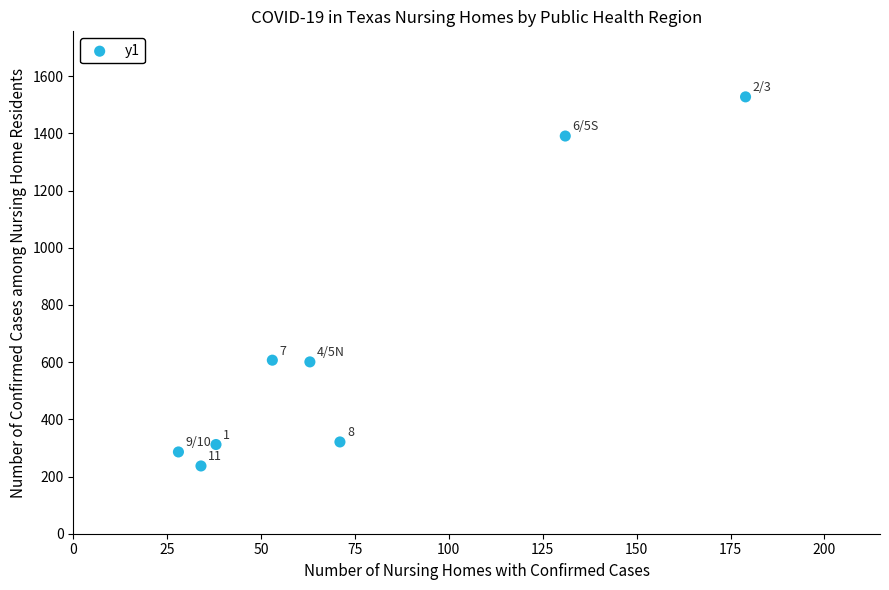

What is the average Y value?

660